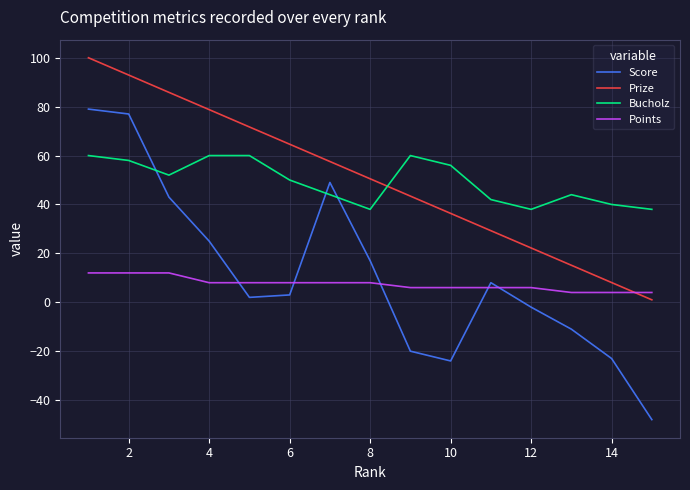

True or false: Prize has more than 1 points higher than both neighbors.

False